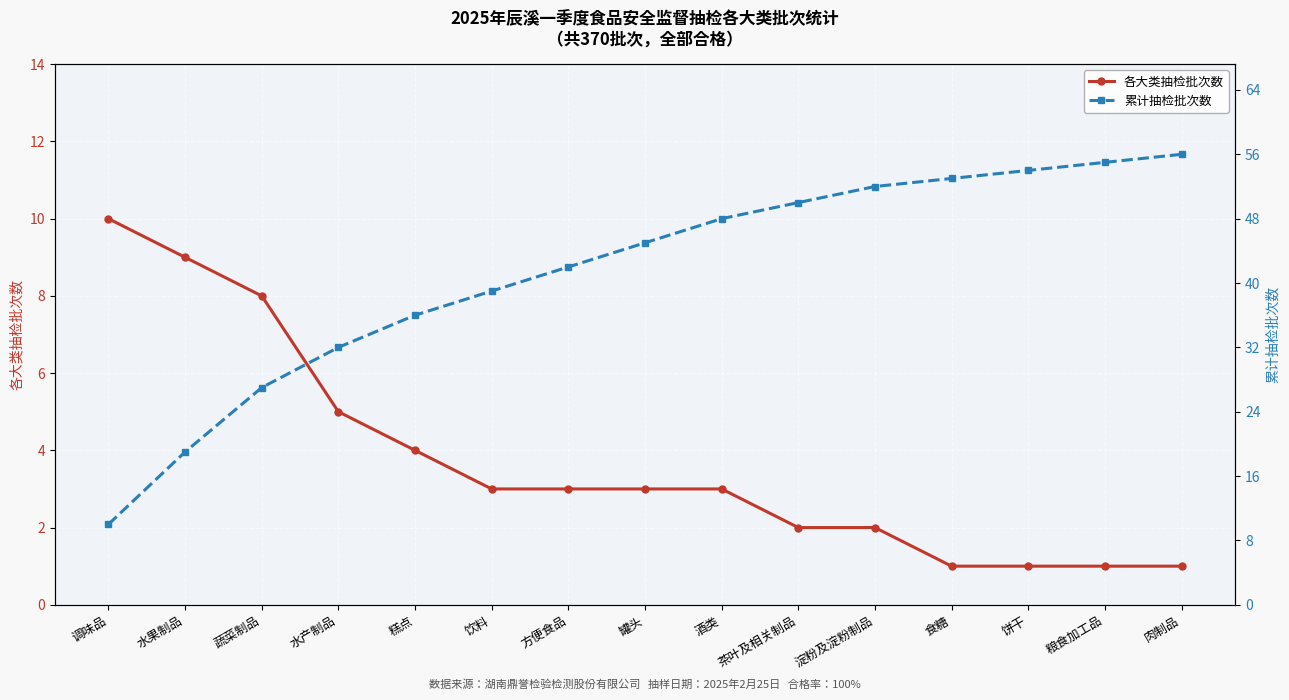

Rank the series at 肉制品 from highest to lowest value.

累计抽检批次数, 各大类抽检批次数